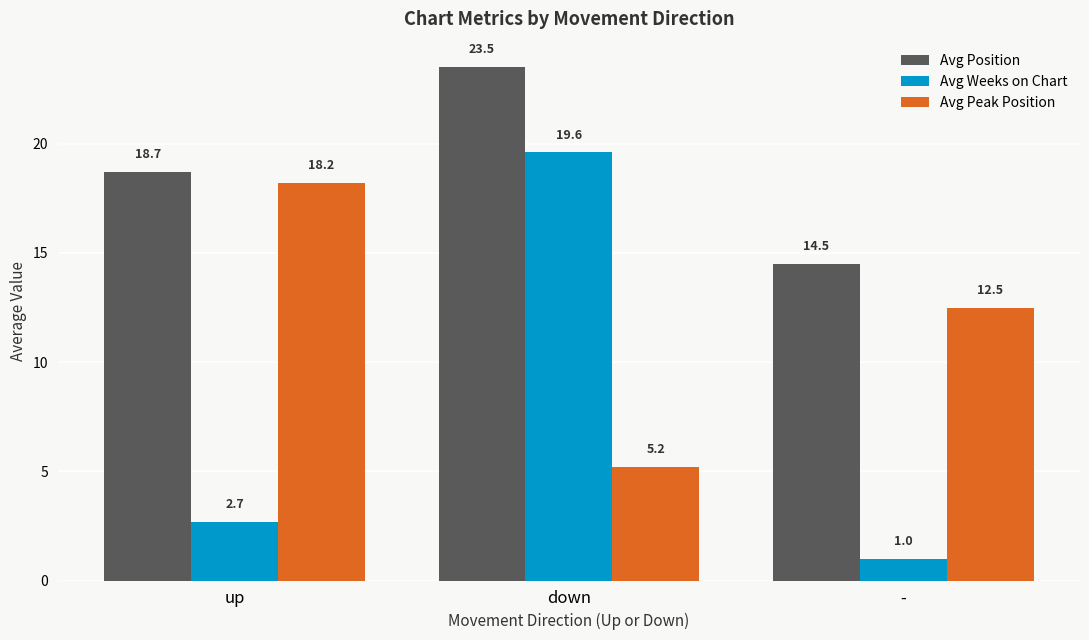

Reading left to right, transcribe all the data shown in this chart.

Avg Position: 18.7	23.5	14.5
Avg Weeks on Chart: 2.7	19.6	1.0
Avg Peak Position: 18.2	5.2	12.5